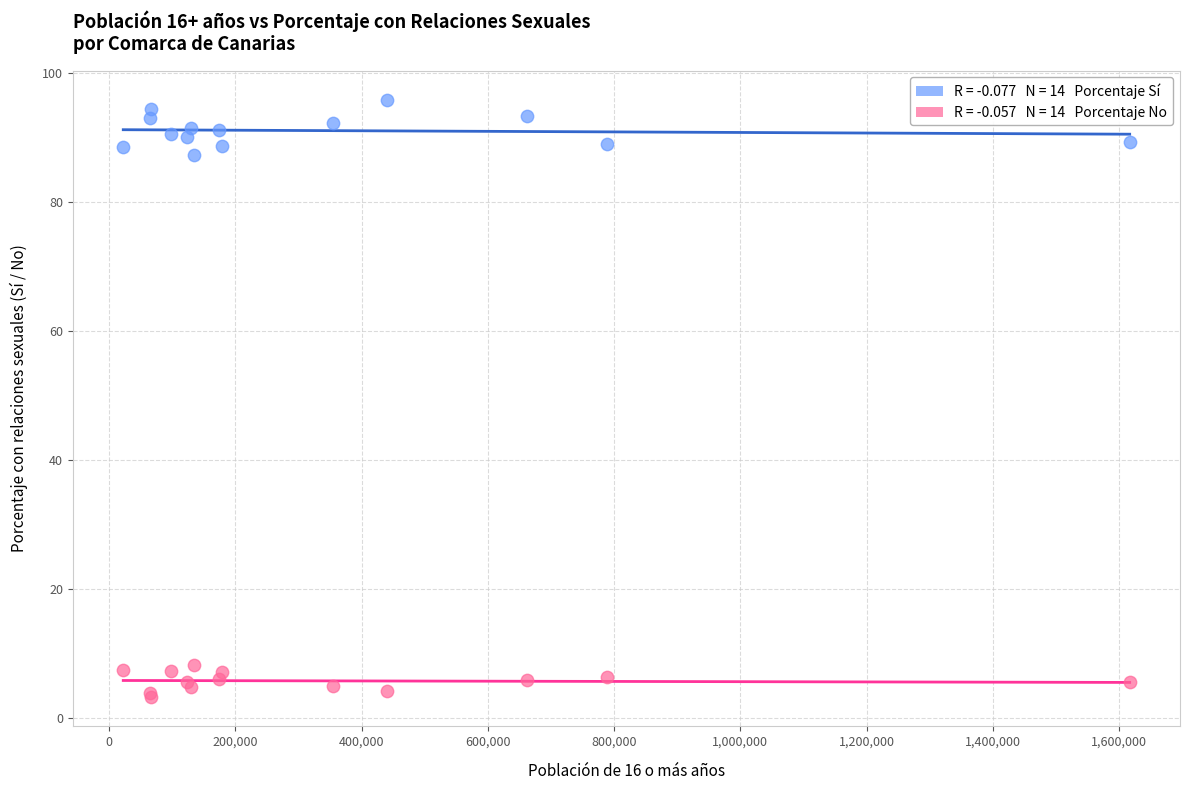

Across all series, what Y value is closest to 49?

87.3